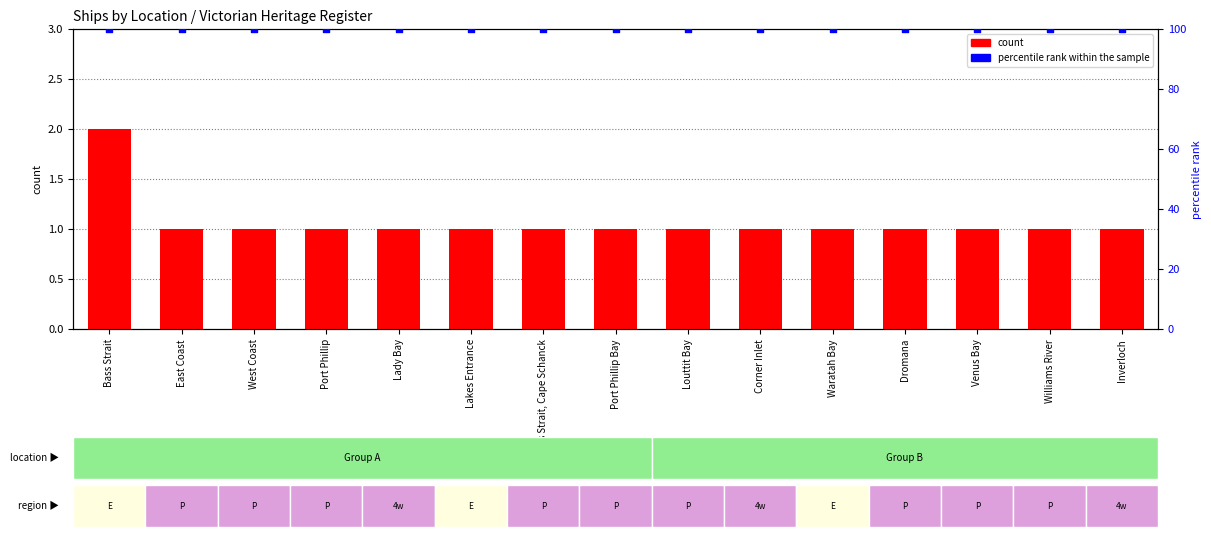

Which series reaches the maximum Y coordinate?

percentile rank within the sample